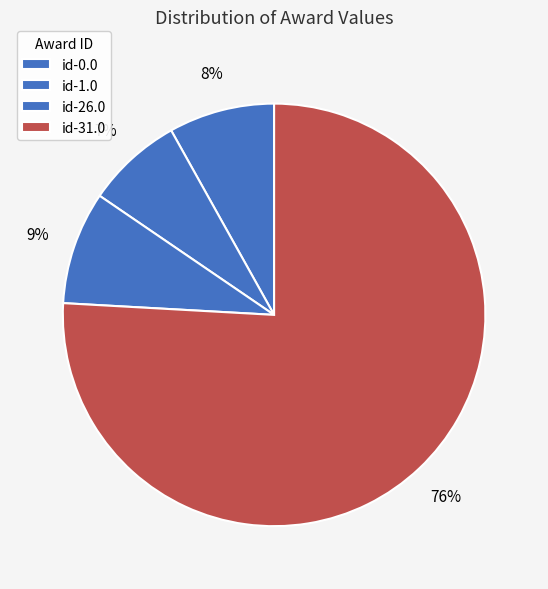

Count the number of slices in the pie.

4